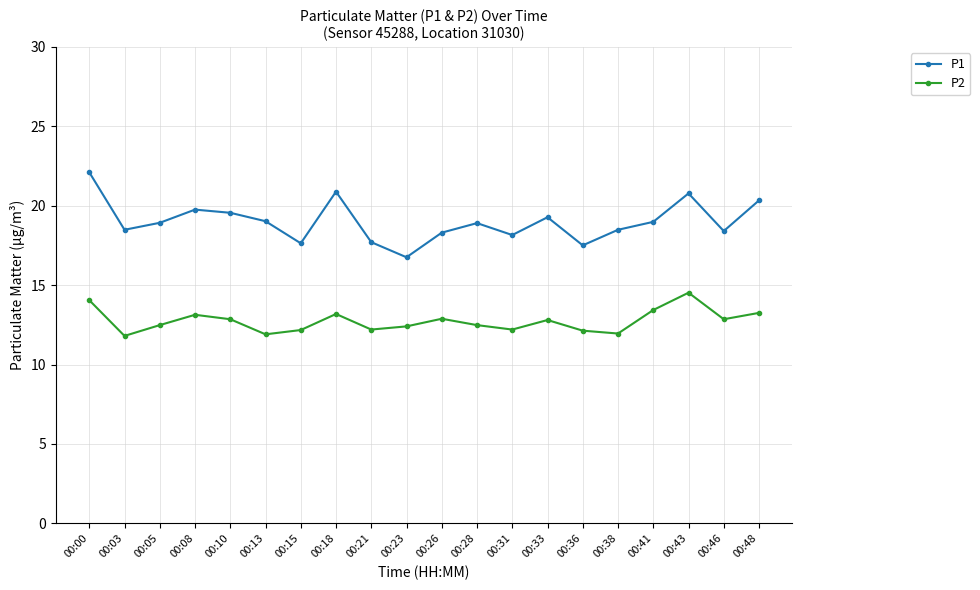

What is the value of the P2 point at the 3rd from the left?

12.5